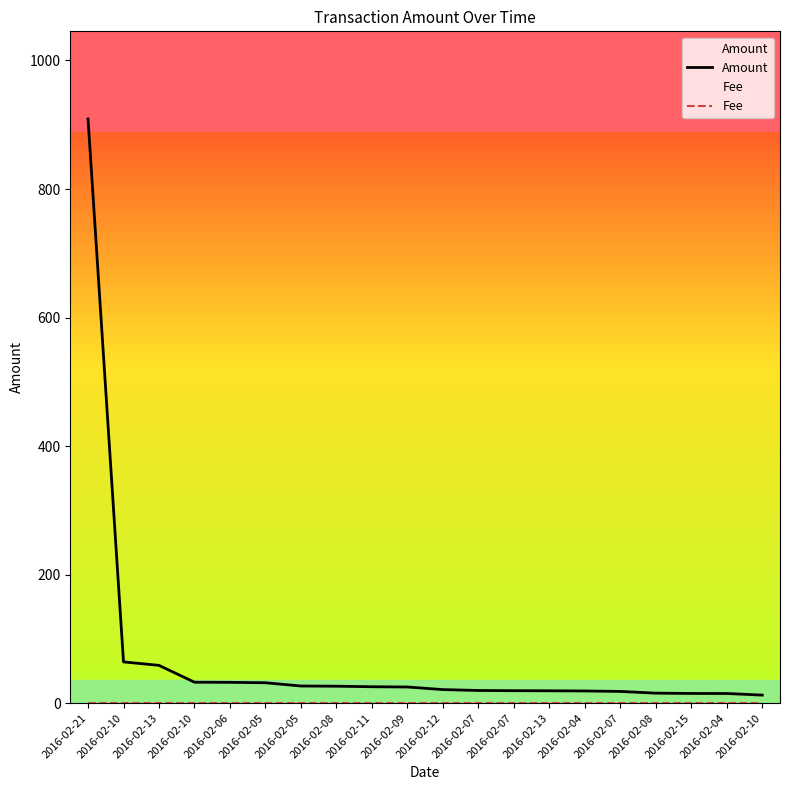

What are all the series names shown in the legend?

Amount, Fee